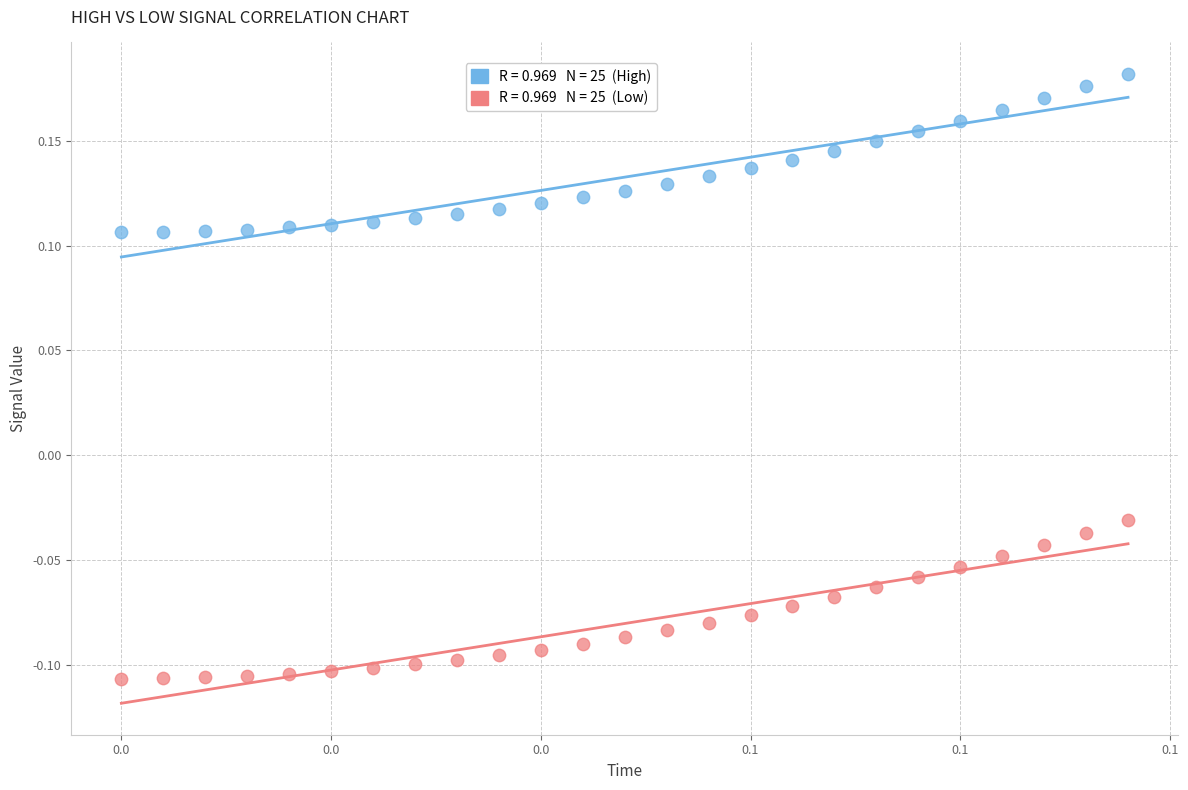

Across all data points, what is the range of Y values (max minus min)?

0.3